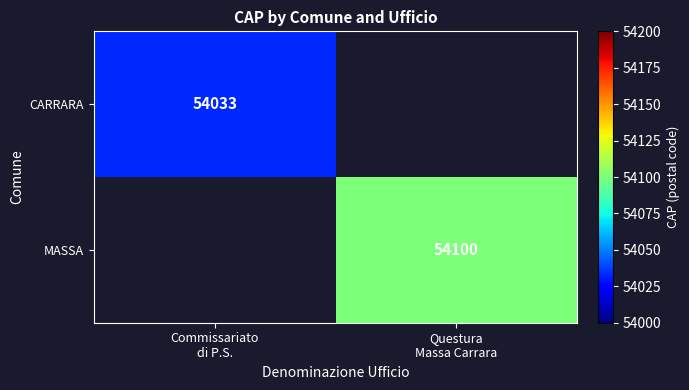

At how many categories does at least one series exceed 54079?

1